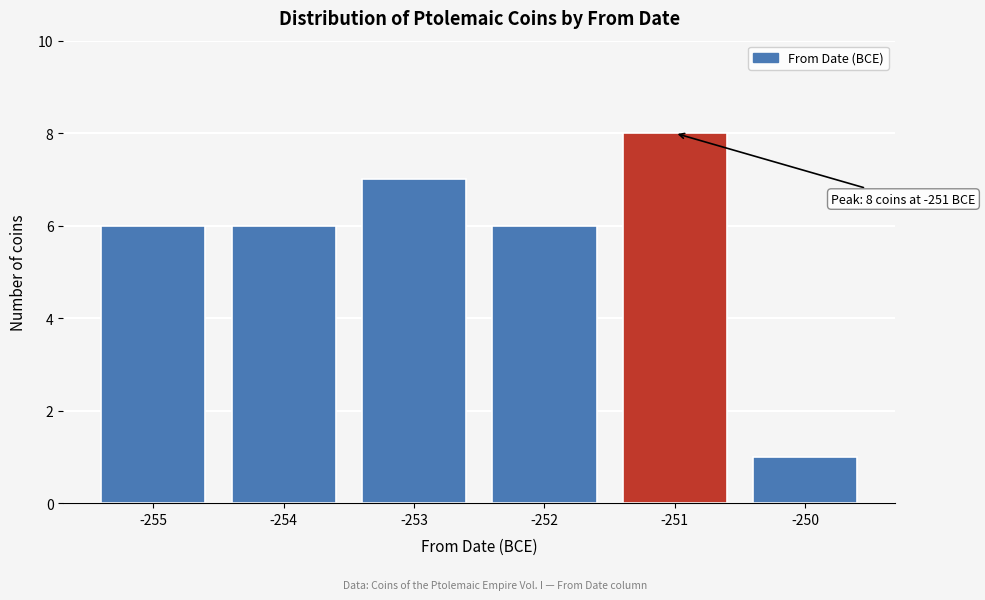

Reading right to left, transcribe all the data shown in this chart.

1	8	6	7	6	6